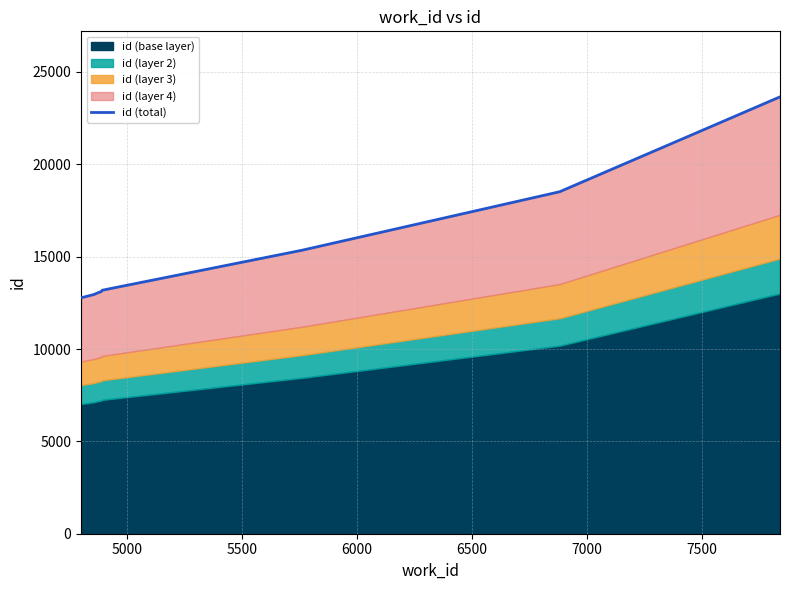

Does the chart have visible grid lines?

Yes